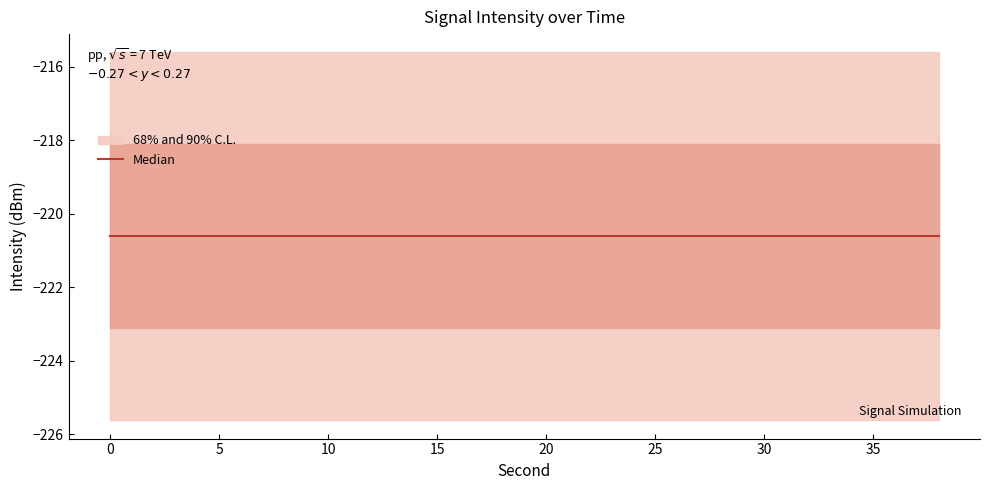

The value of intensity(dBm) at 30 is -344.1. True or false?

False